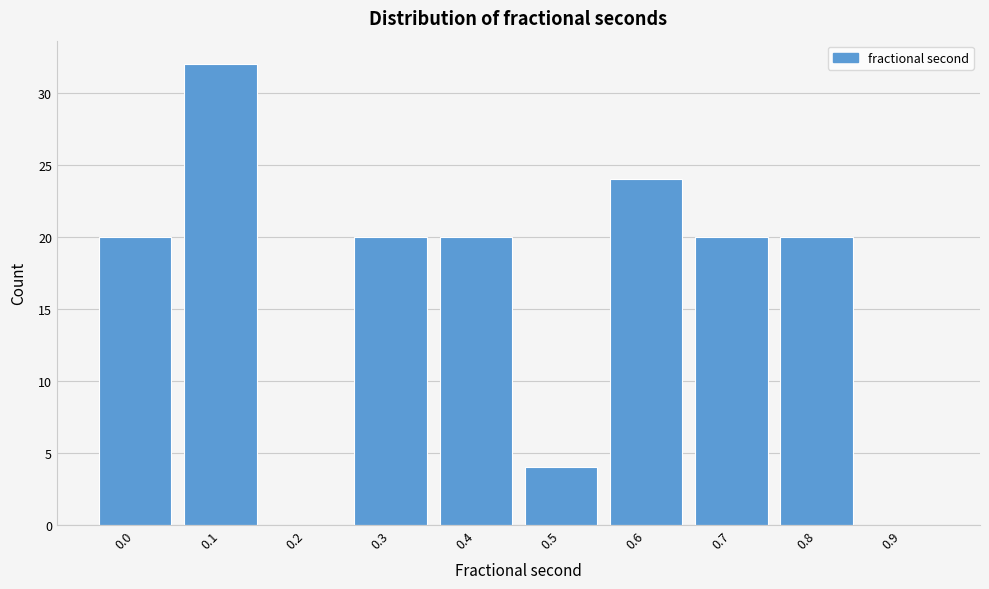

Reading left to right, what are all the values shown in this chart?

0.0=20	0.1=32	0.2=0	0.3=20	0.4=20	0.5=4	0.6=24	0.7=20	0.8=20	0.9=0